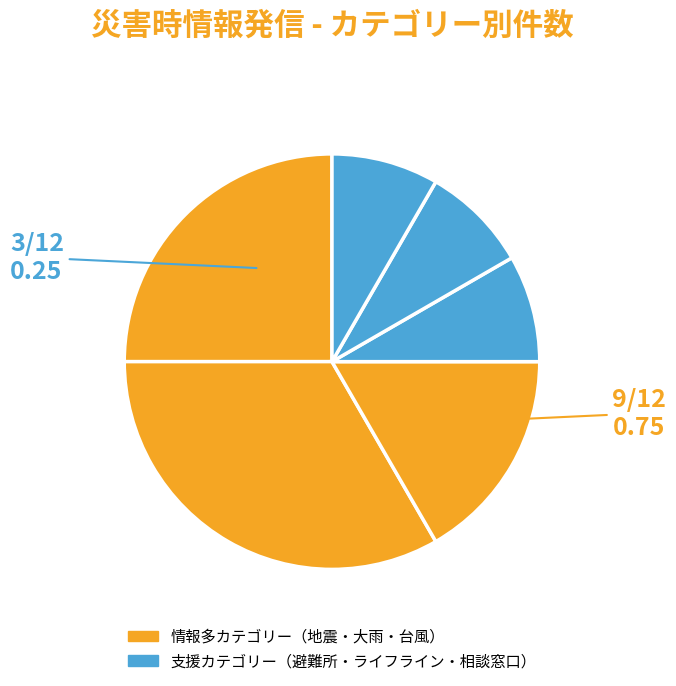

How many segments does this pie chart have?

6